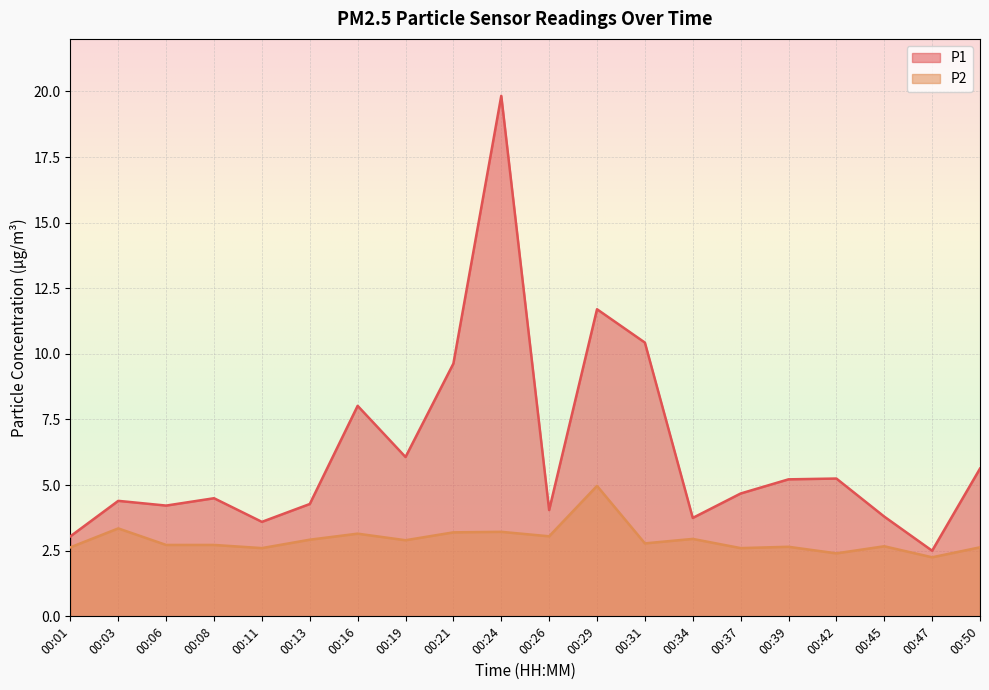

Which series has the widest spread of values?

P1